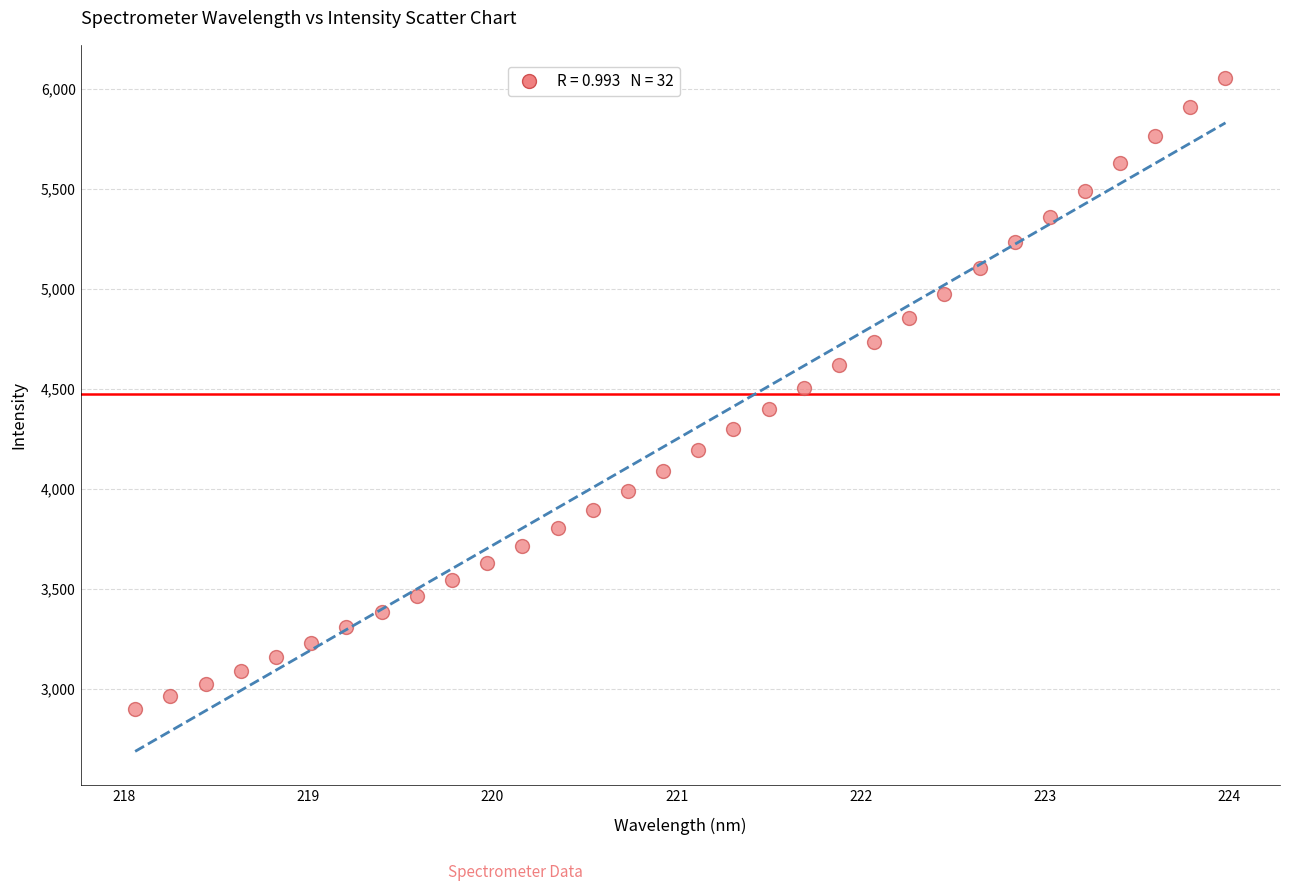

What is the range of X values (max minus min)?

5.9